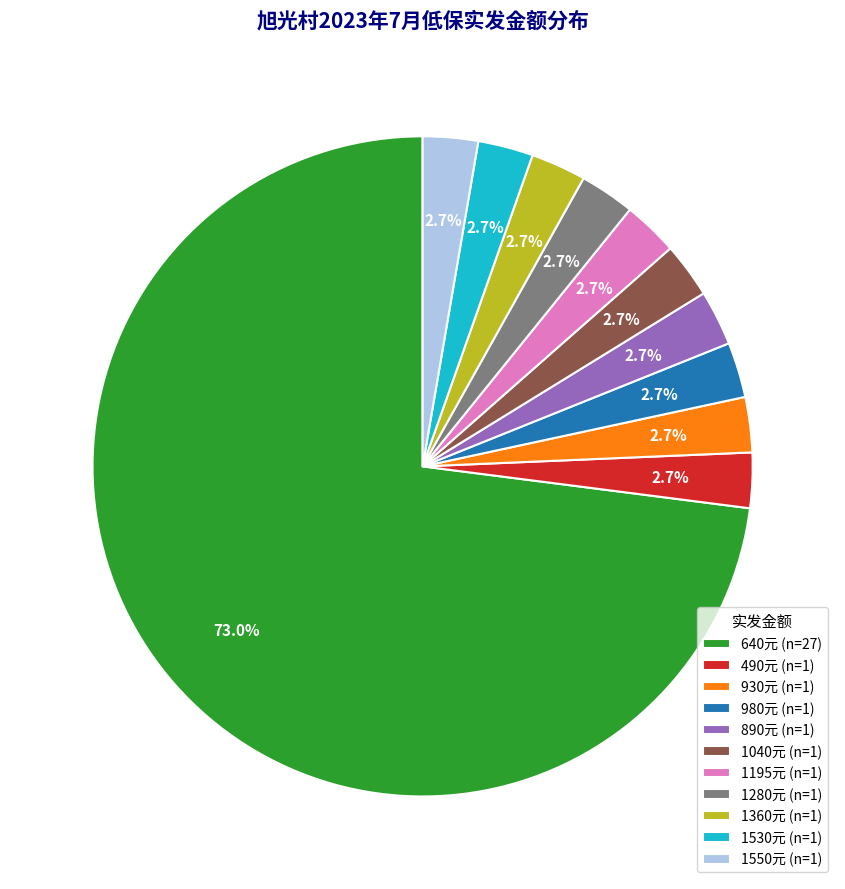

Combined, what portion of the pie is 1280元 (n=1) and 930元 (n=1)?

5.4%